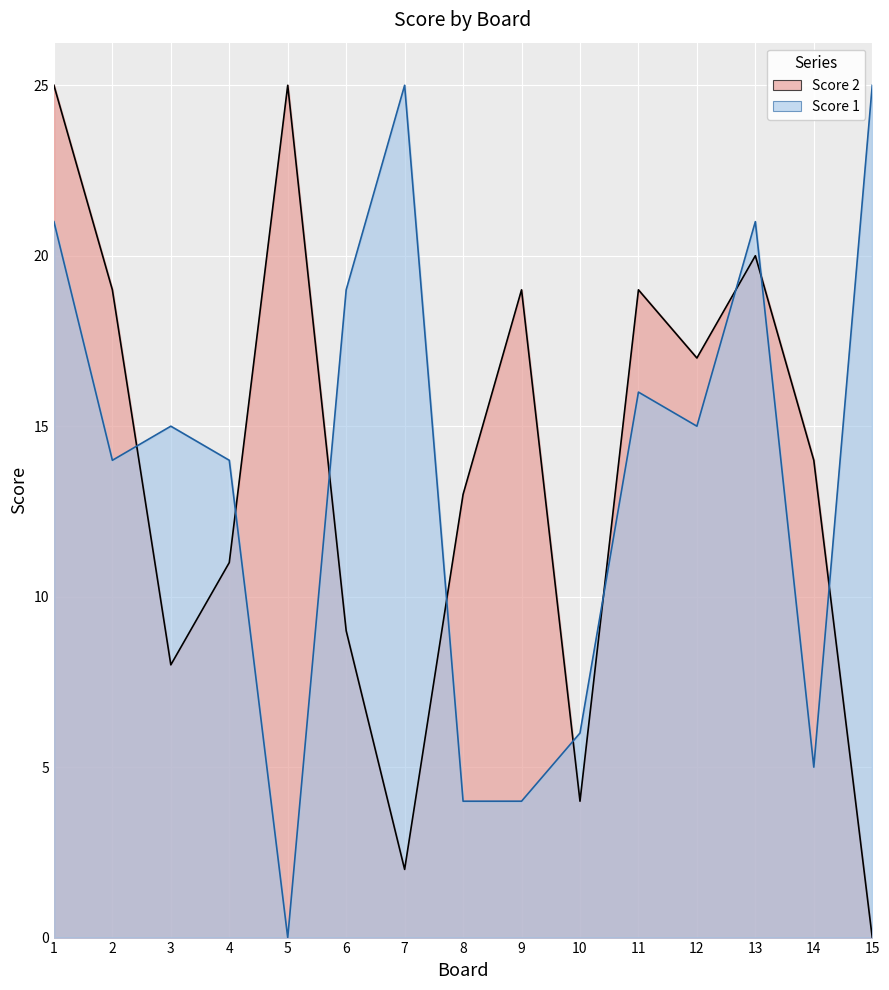

Rank the series by their maximum value, from highest to lowest.

Score 2, Score 1